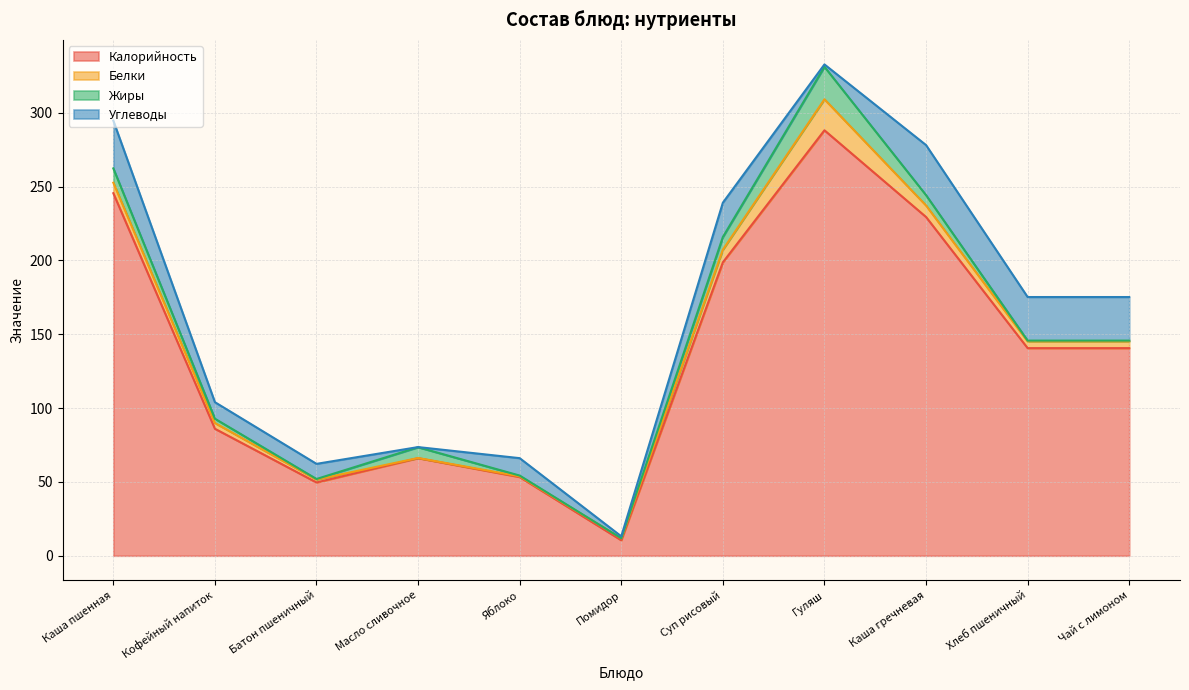

How many values in the Калорийность series exceed 140?

6